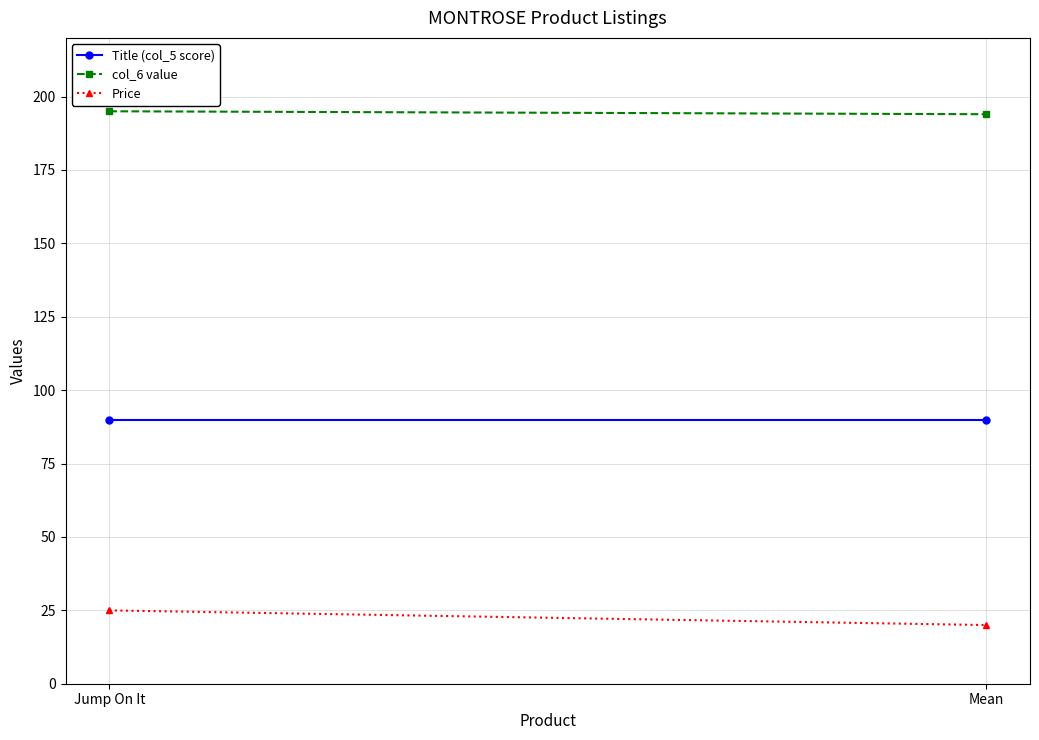

Reading left to right, what are all the values shown in this chart?

Title (col_5 score): 90.0	90.0
col_6 value: 195.0	194.0
Price: 25.0	20.0